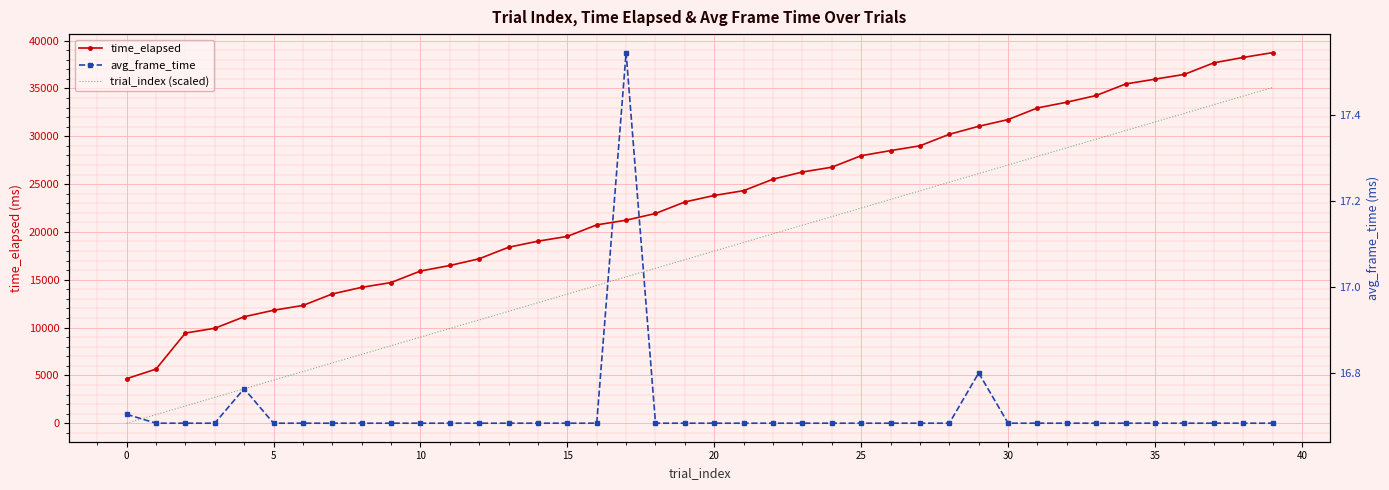

List the series in order of their peak value, highest first.

time_elapsed, trial_index (scaled), avg_frame_time